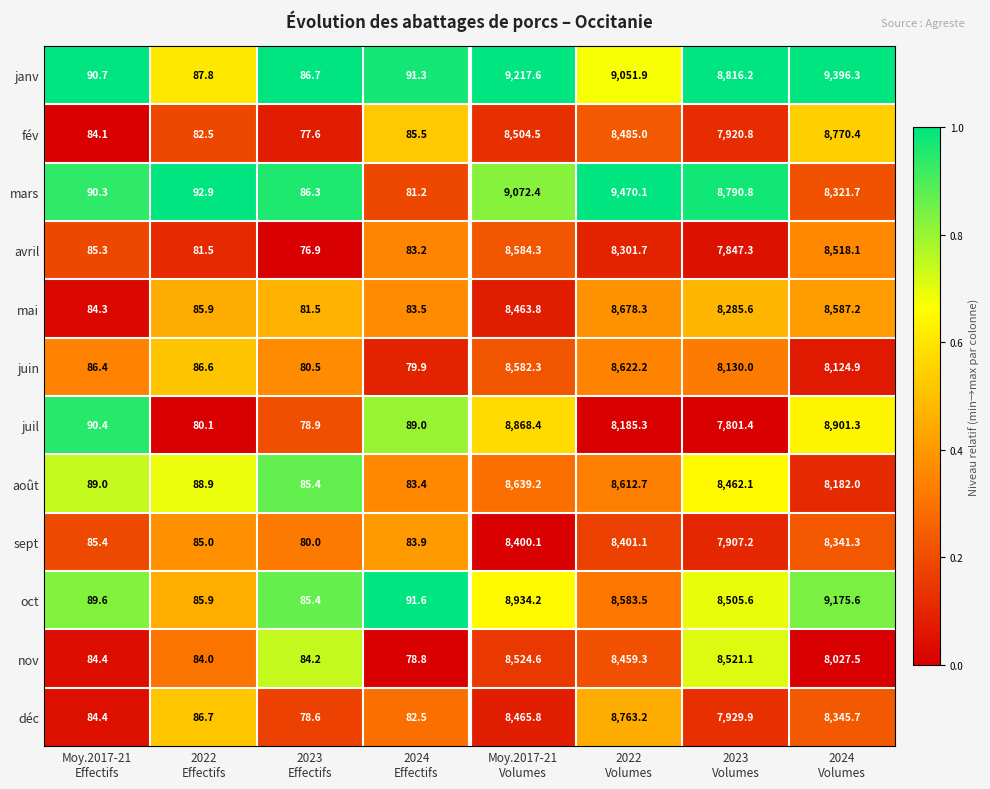

What is the maximum value shown in the chart?

9470.1